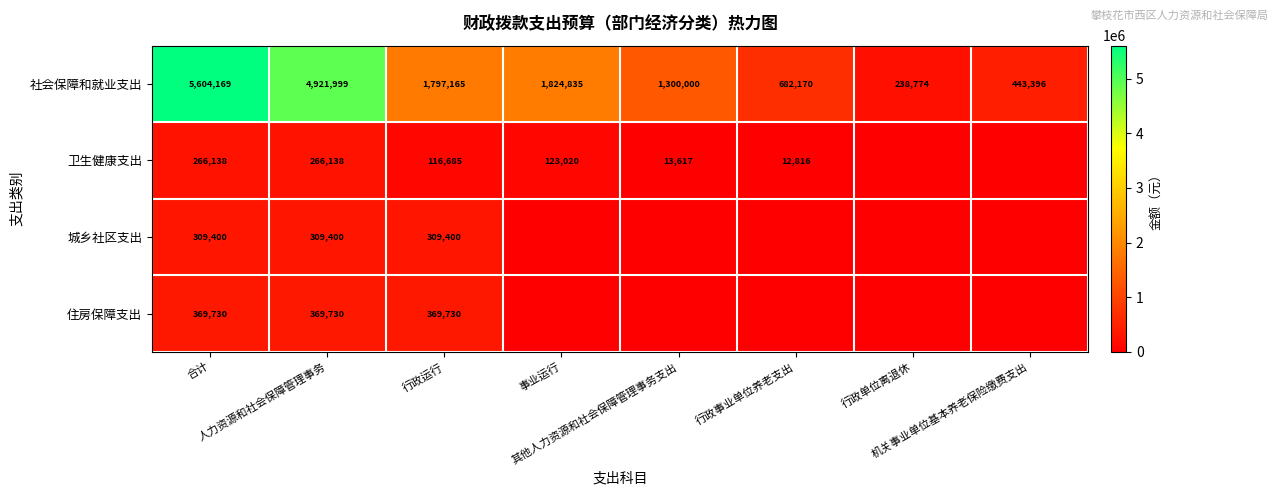

What is the highest value of the 社会保障和就业支出 series?

5604169